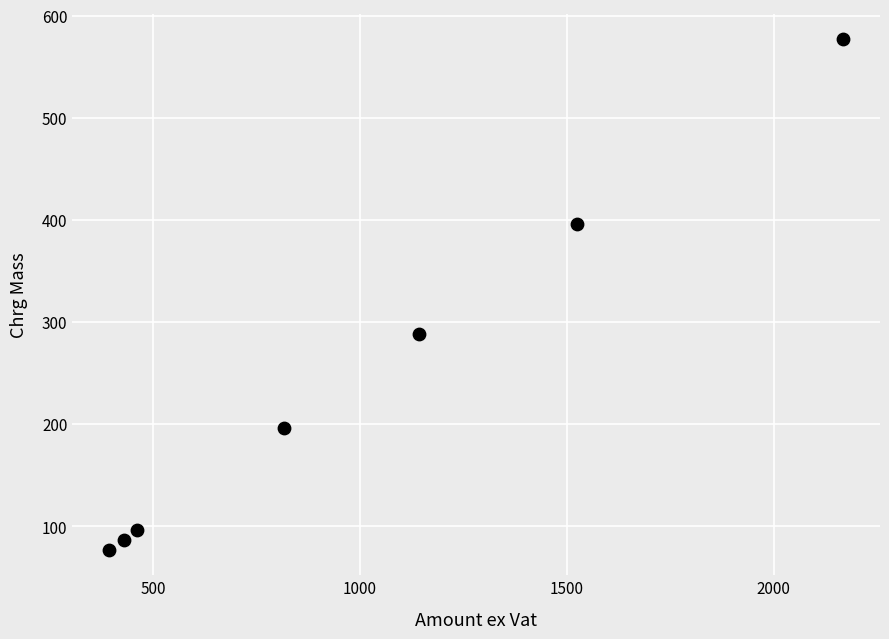

What is the range of Y values (max minus min)?

500